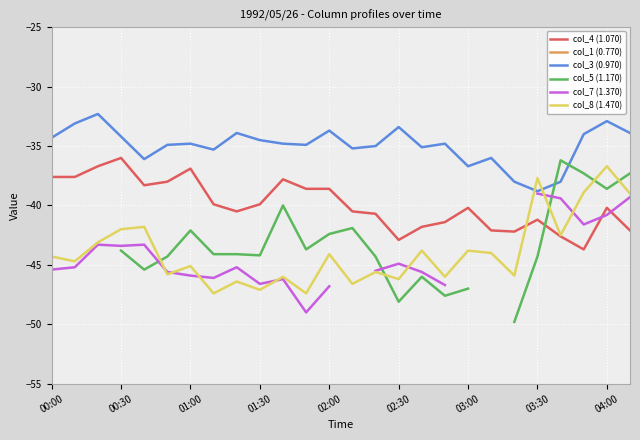

The col_3 (0.970) series shows -38.8 at 03:30. True or false?

True